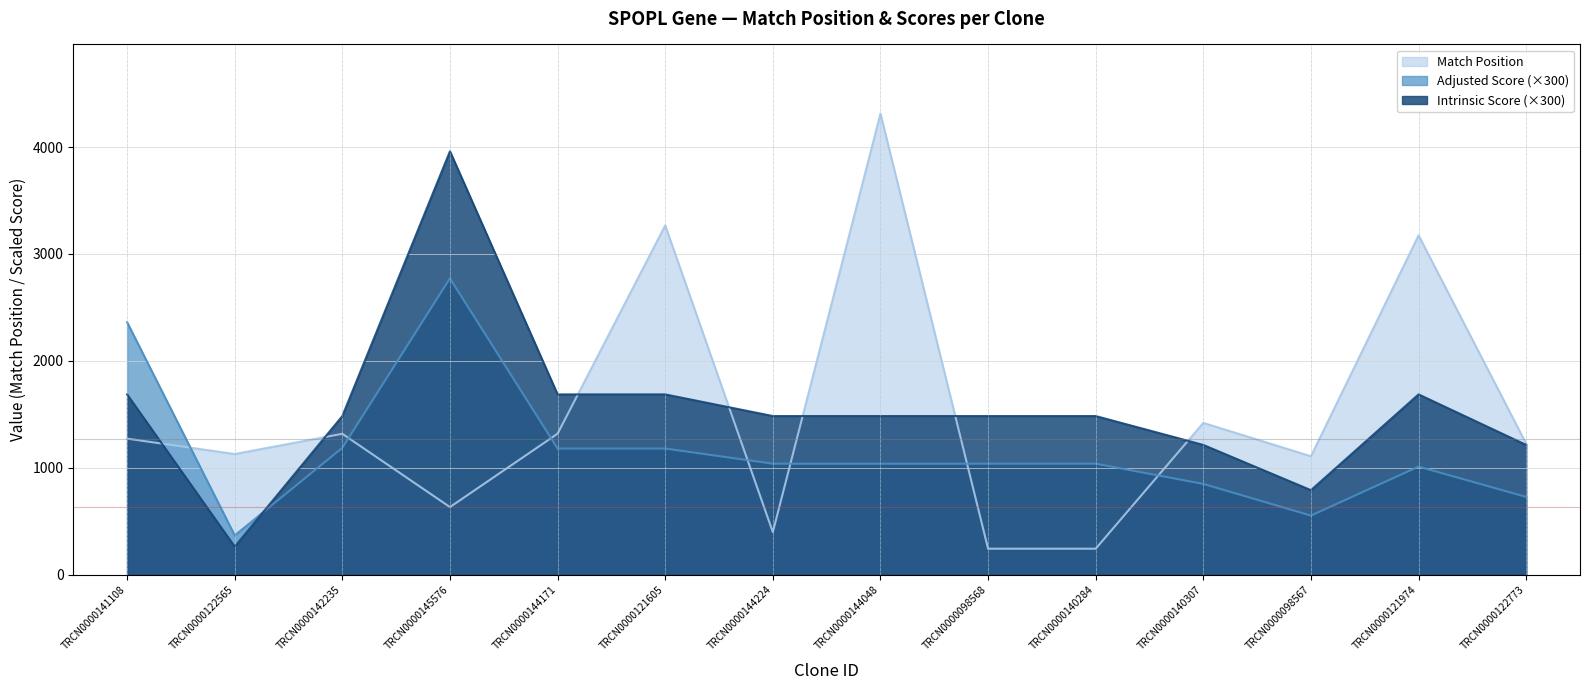

True or false: Adjusted Score has more than 1 interior local peaks.

True